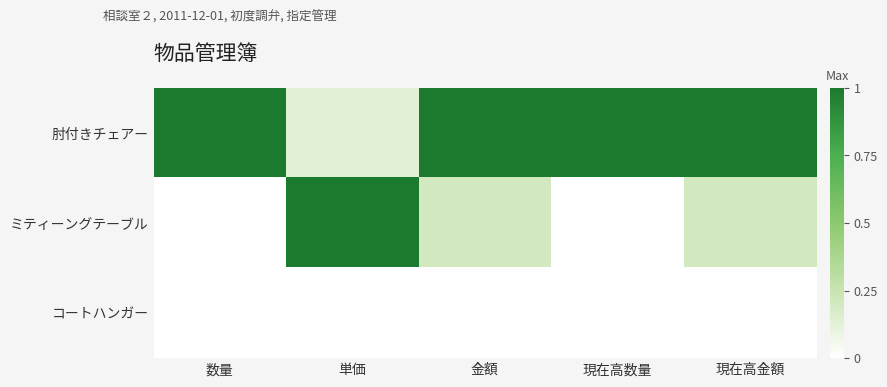

List the series in order of their overall mean, lowest first.

コートハンガー, ミティーングテーブル, 肘付きチェアー